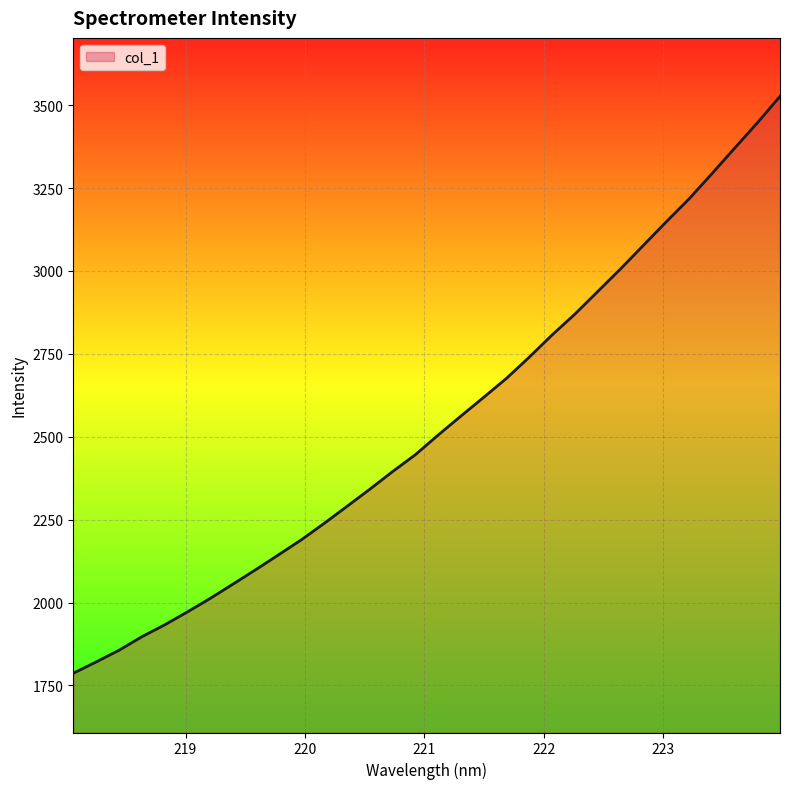

What is the smallest value displayed?

1786.7